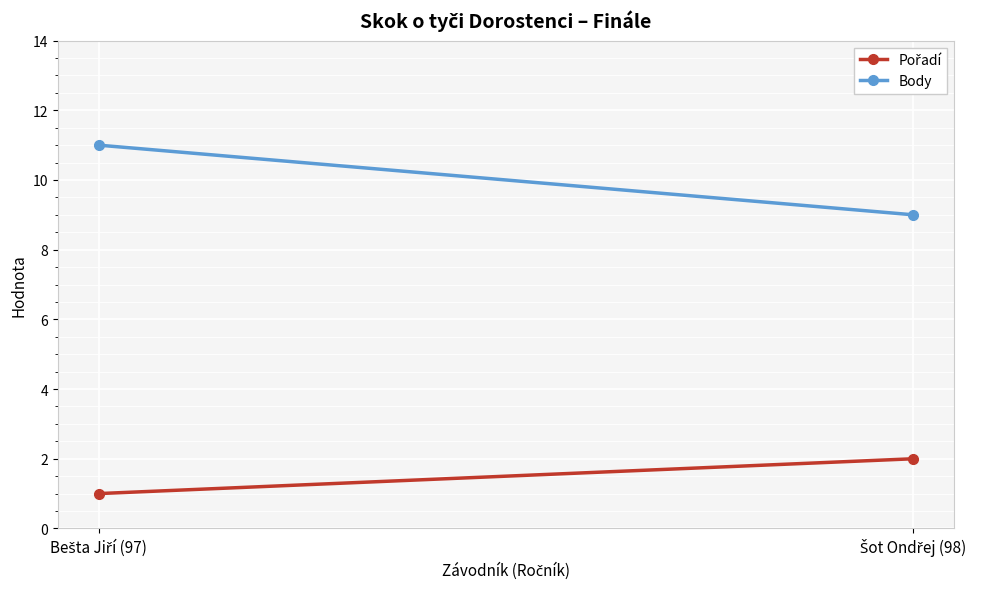

Rank the series by their maximum value, from lowest to highest.

Pořadí, Body